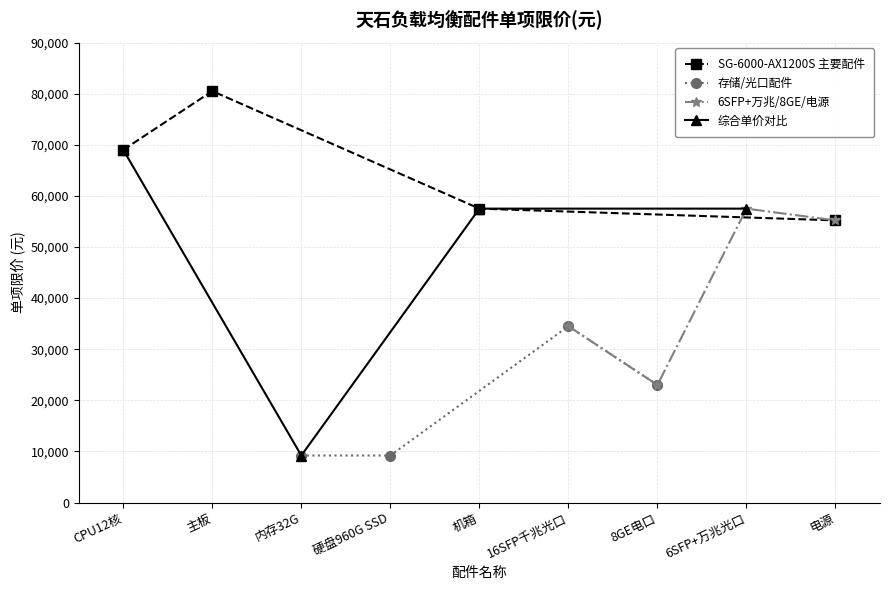

What is the smallest value displayed?

9200